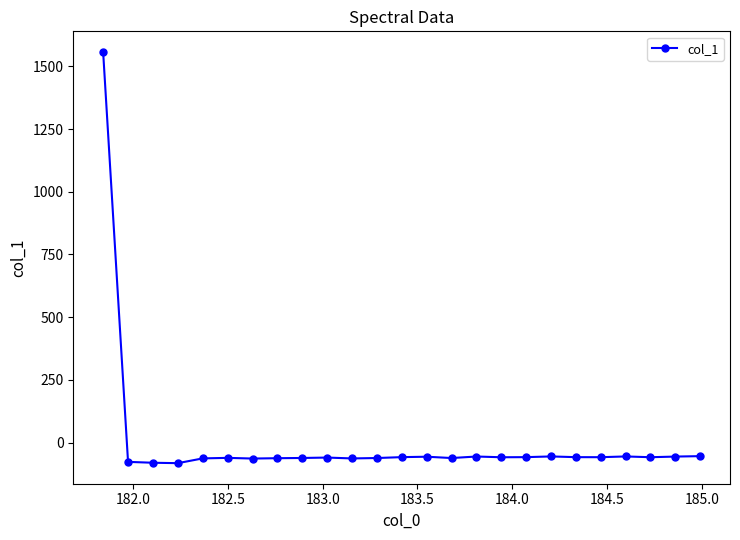

What is the sum of all values?

79.2